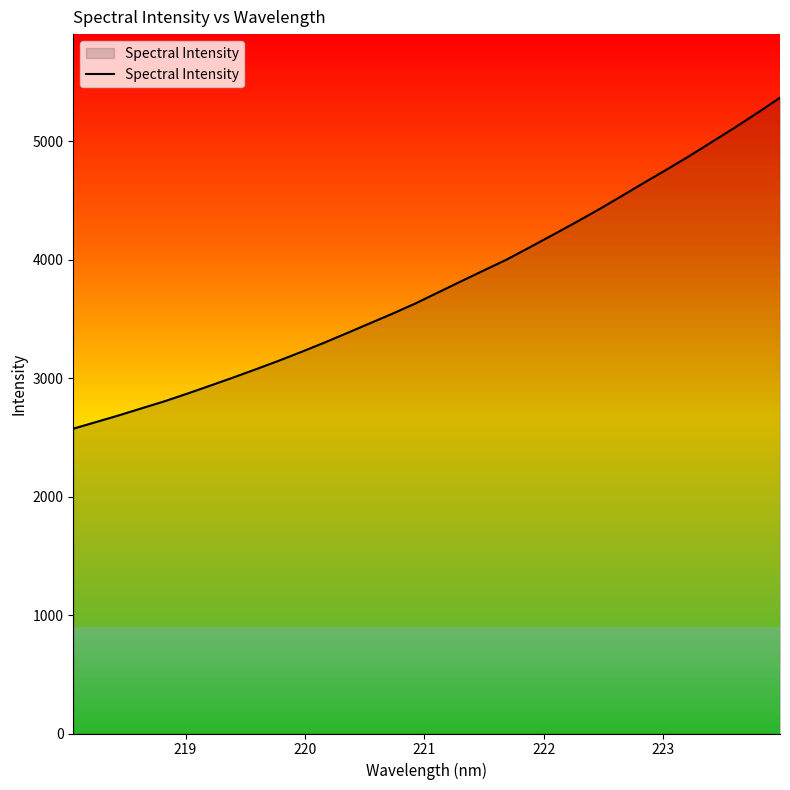

What is the smallest value displayed?

2574.0